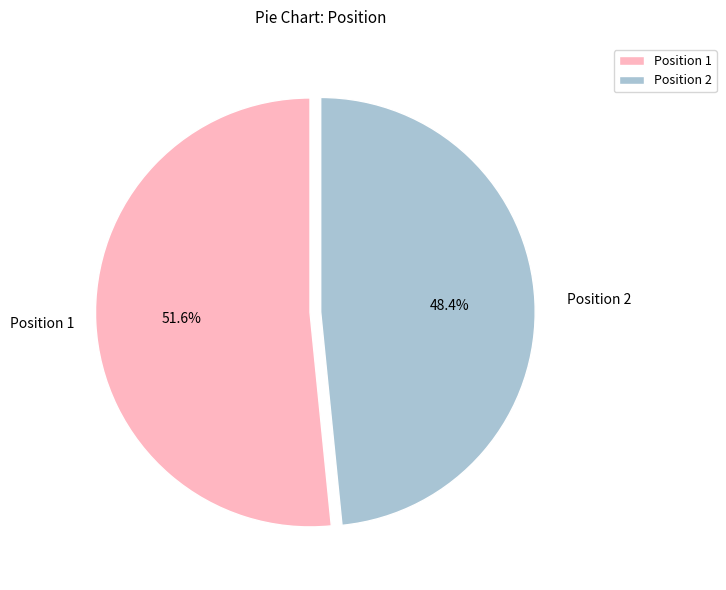

Count the number of slices in the pie.

2